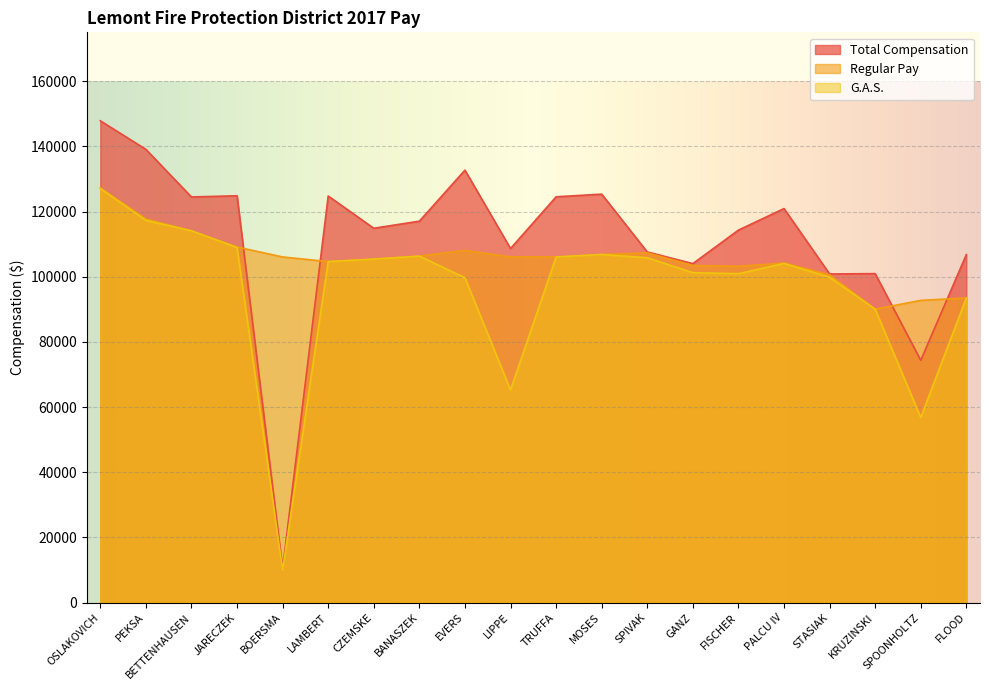

Is it true that Total Compensation equals 107596.9 at SPOONHOLTZ?

False